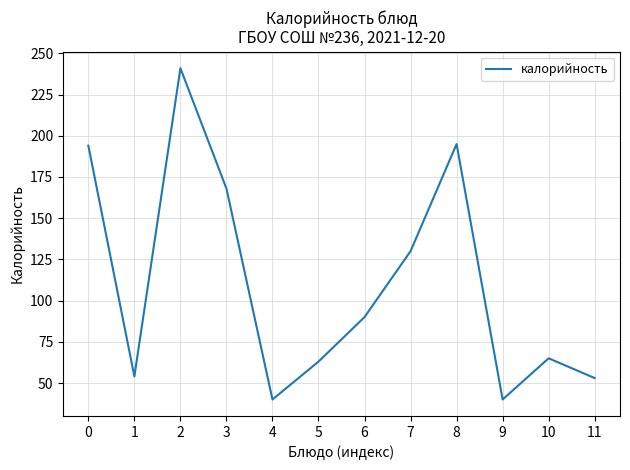

Is it true that the value at 7 is 130?

True